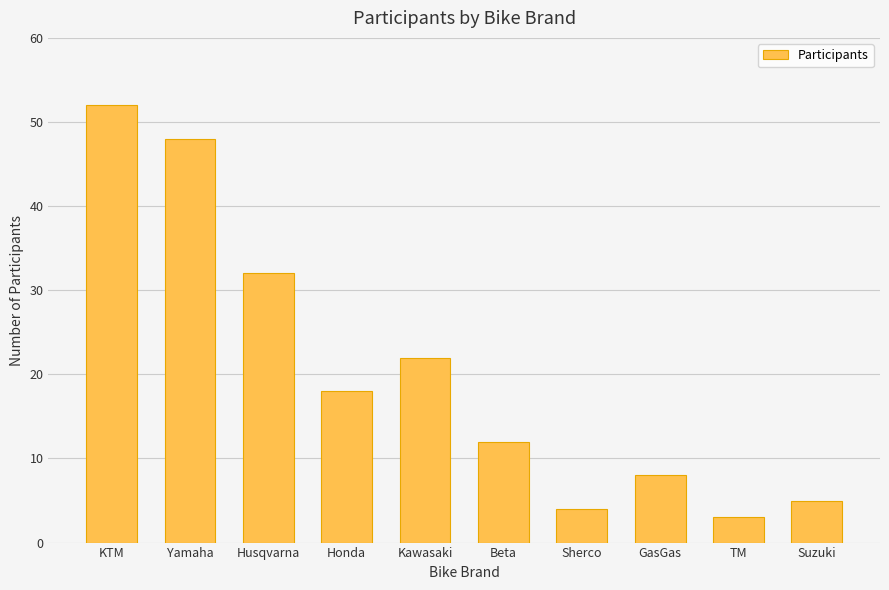

What value does the data have at Kawasaki?

22